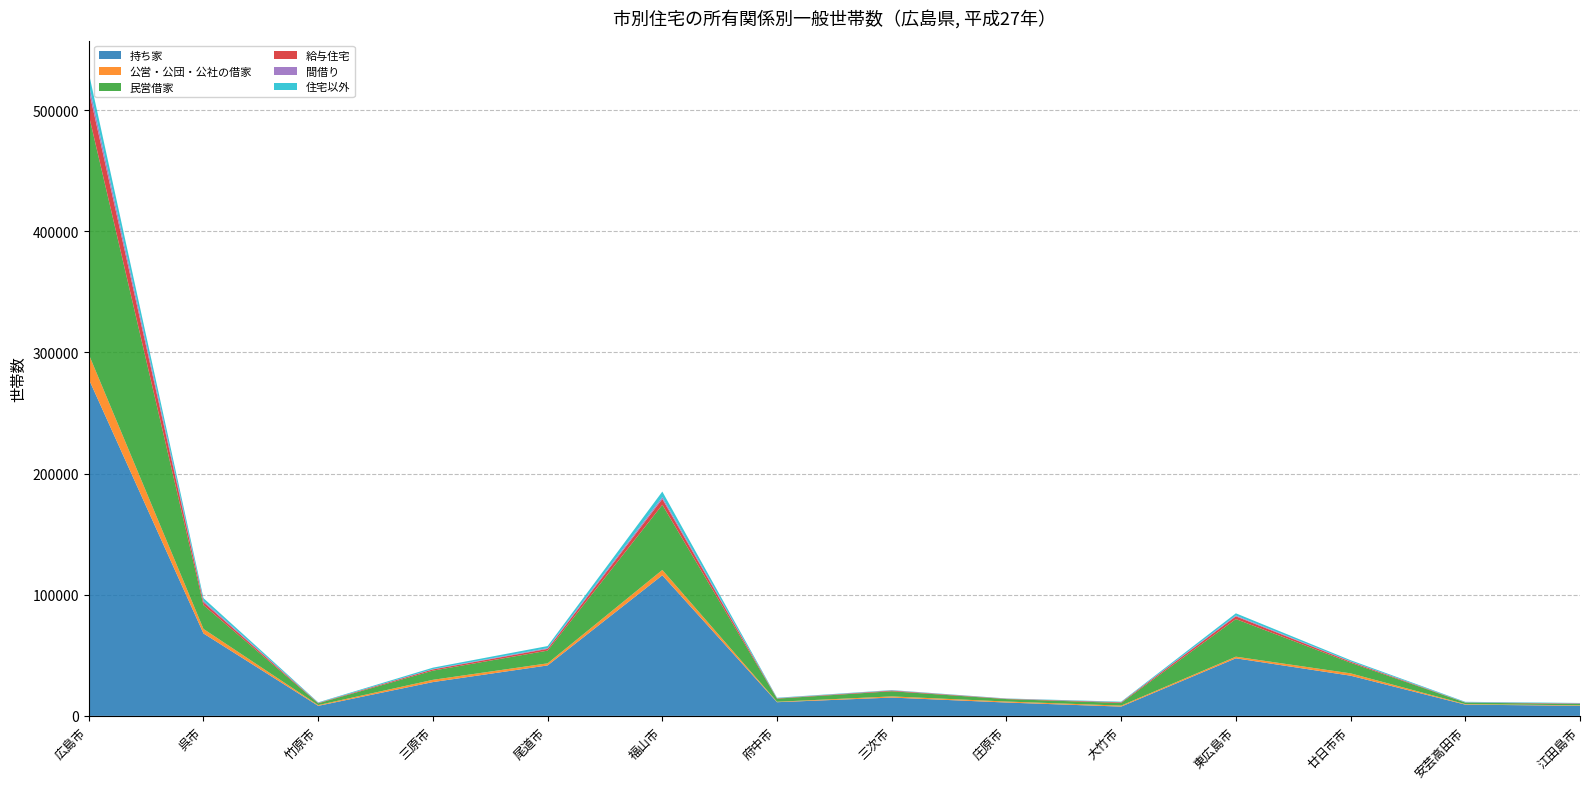

Reading left to right, list all the values displayed in this chart.

持ち家: 278043	68036	8294	27917	41653	116070	11304	15123	11028	7669	47542	33194	9295	8338
公営・公団・公社の借家: 20467	3750	627	1859	1743	4420	368	973	828	830	1340	1933	438	420
民営借家: 197556	19691	1477	7586	10495	53753	2570	4245	2021	2183	31041	8737	1256	1077
給与住宅: 20503	2320	299	1020	1439	4840	272	524	257	528	2273	882	120	393
間借り: 5200	1087	103	264	599	1578	115	177	81	93	660	295	106	117
住宅以外: 9179	2300	380	1164	1714	4519	360	265	184	427	1819	932	408	330